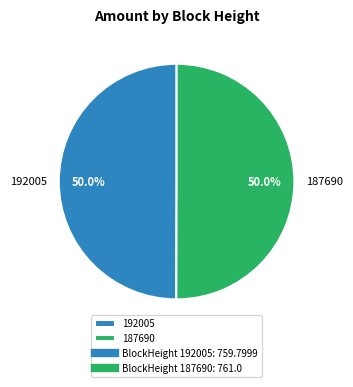

Approximately how many times larger is the value at 187690 compared to 192005?

1.0